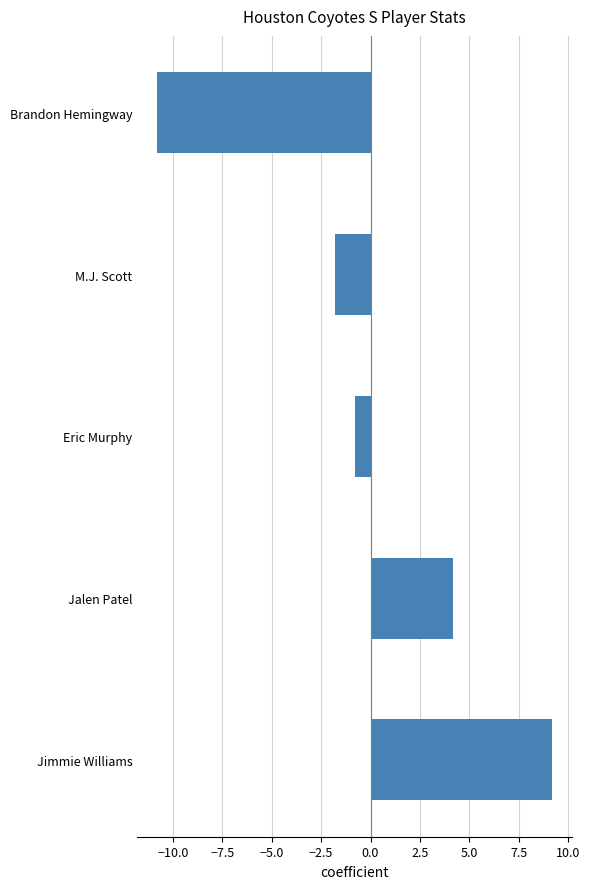

How many bars are there in total?

5